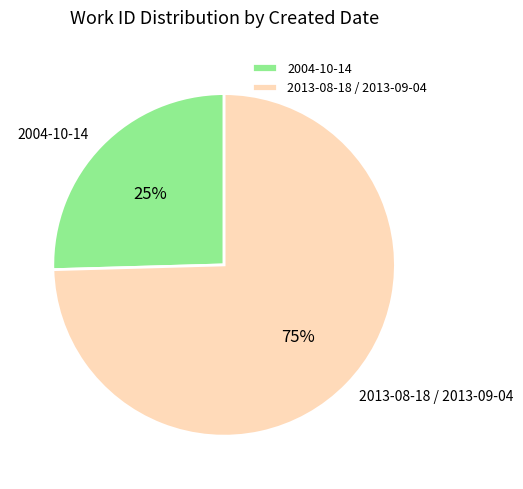

To the nearest percent, what is the combined percentage of 2004-10-14 and 2013-08-18 / 2013-09-04?

100%